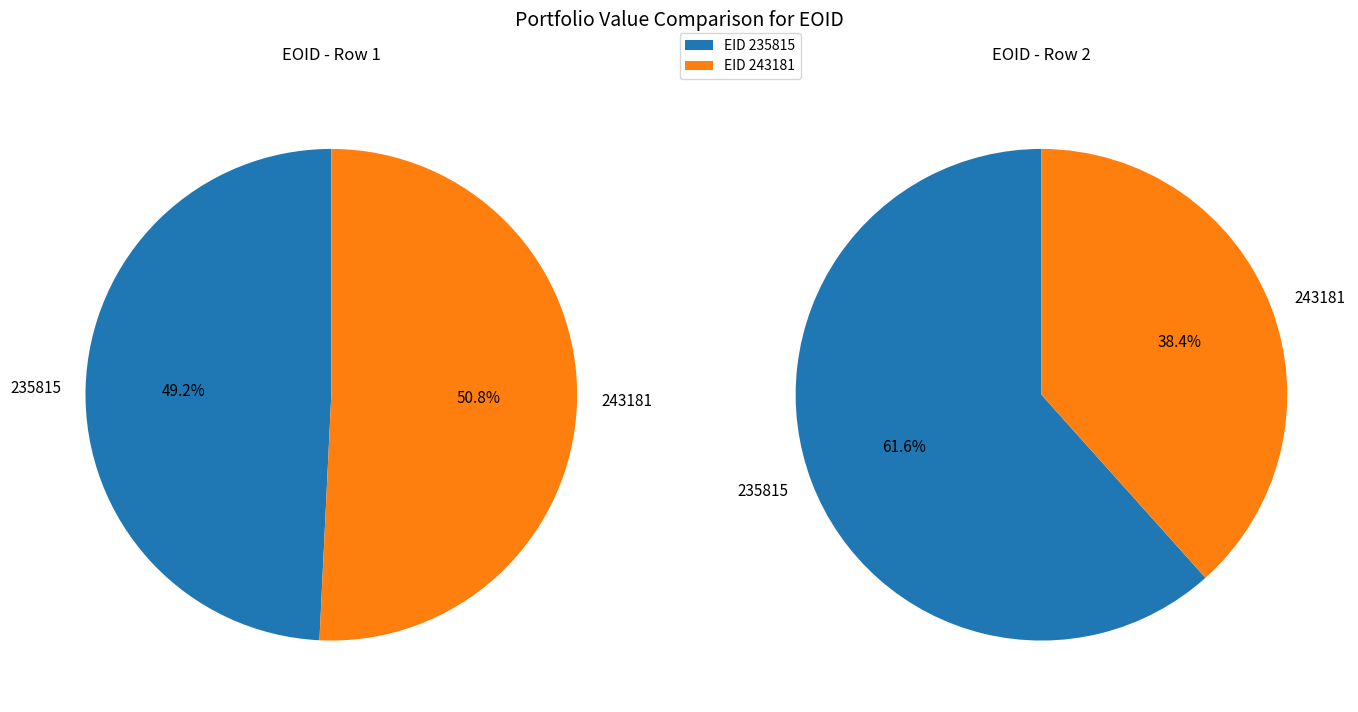

Does any single category account for the majority?

Yes